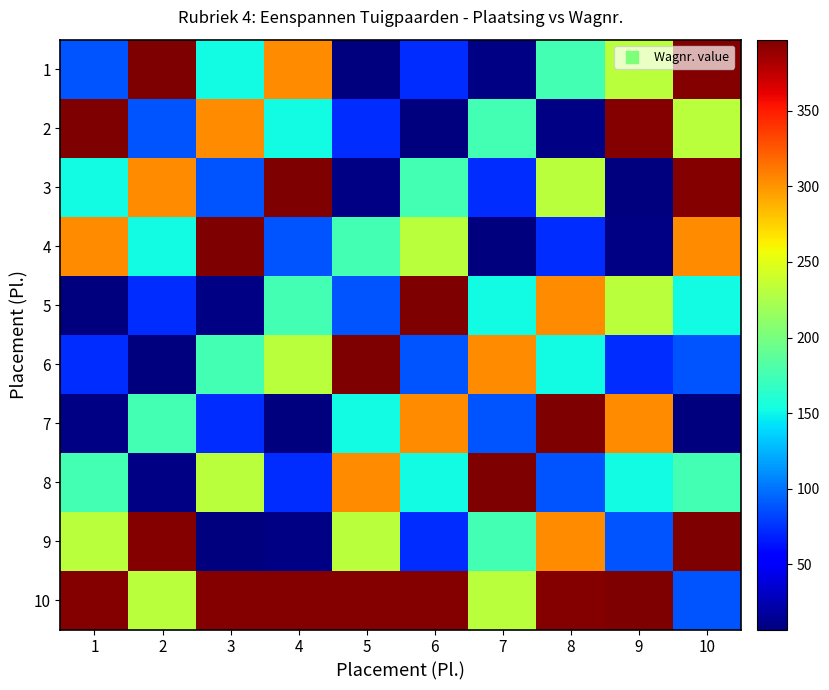

Which category has the highest value across all series?

2